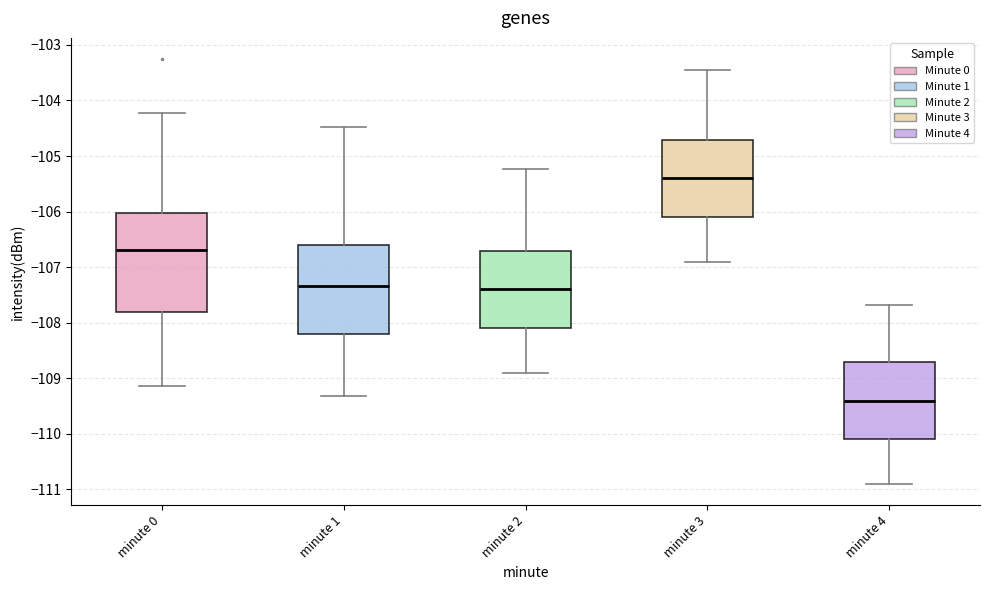

Reading left to right, transcribe this box plot: for each box, give where its median line is, the range the box spans, and where its two whiskers end, as read against the y-axis. The values are not printed on the chart, so give them approximately, as read against the axis.

minute 0: median -106.7, box -107.8 to -106.0, whiskers -109.1 to -104.2
minute 1: median -107.3, box -108.2 to -106.6, whiskers -109.3 to -104.5
minute 2: median -107.4, box -108.1 to -106.7, whiskers -108.9 to -105.2
minute 3: median -105.4, box -106.1 to -104.7, whiskers -106.9 to -103.5
minute 4: median -109.4, box -110.1 to -108.7, whiskers -110.9 to -107.7